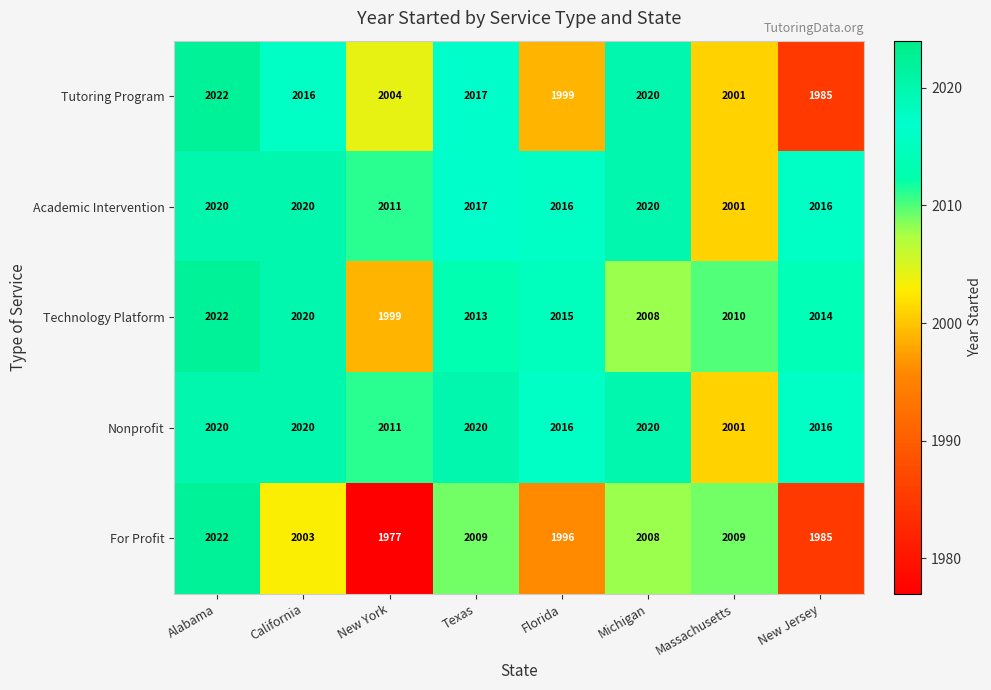

Is it true that Technology Platform equals 406 at New Jersey?

False